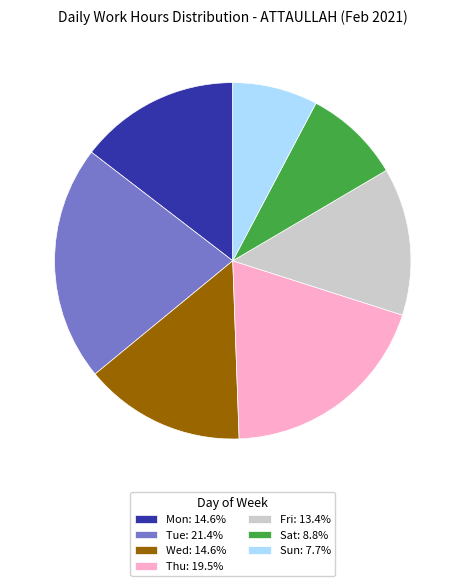

Does any single category account for the majority?

No